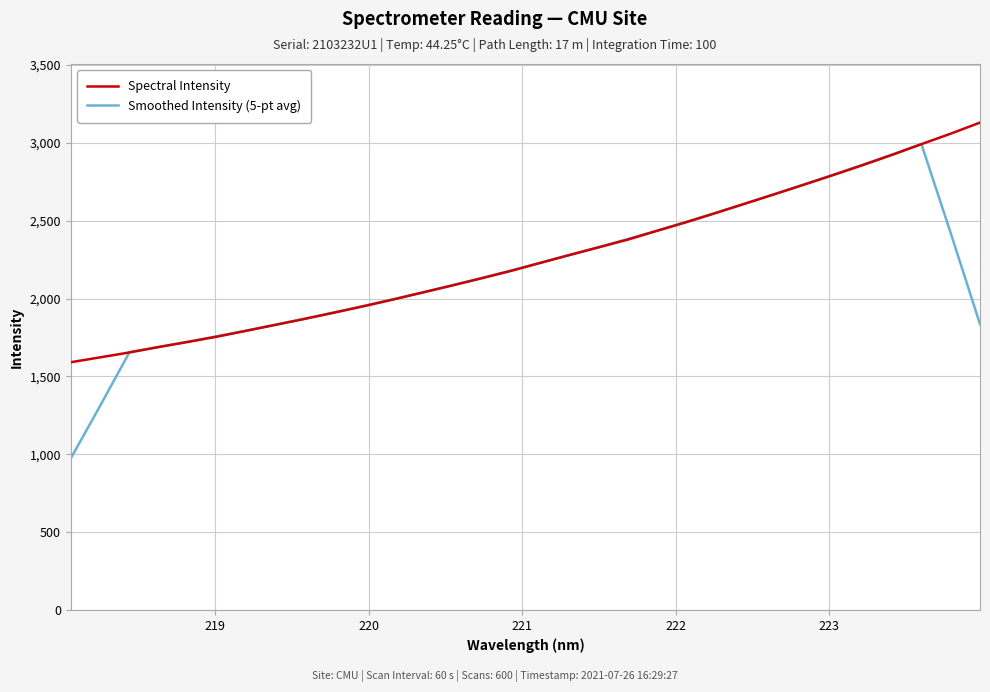

What is the lowest value of the Spectral Intensity series?

1591.6